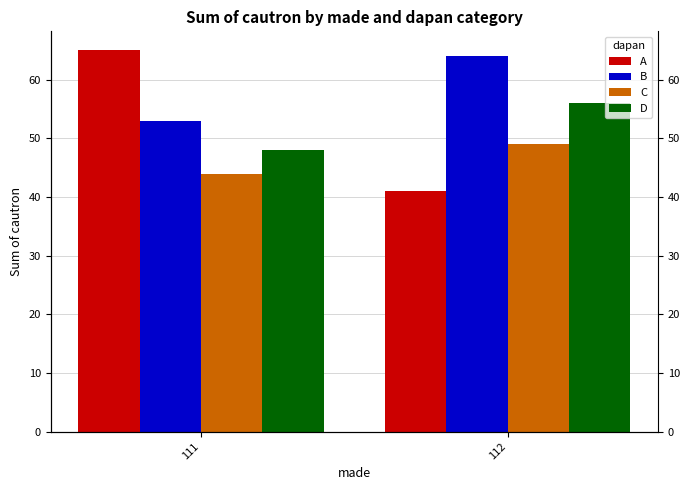

Which series has the largest range (max minus min)?

A